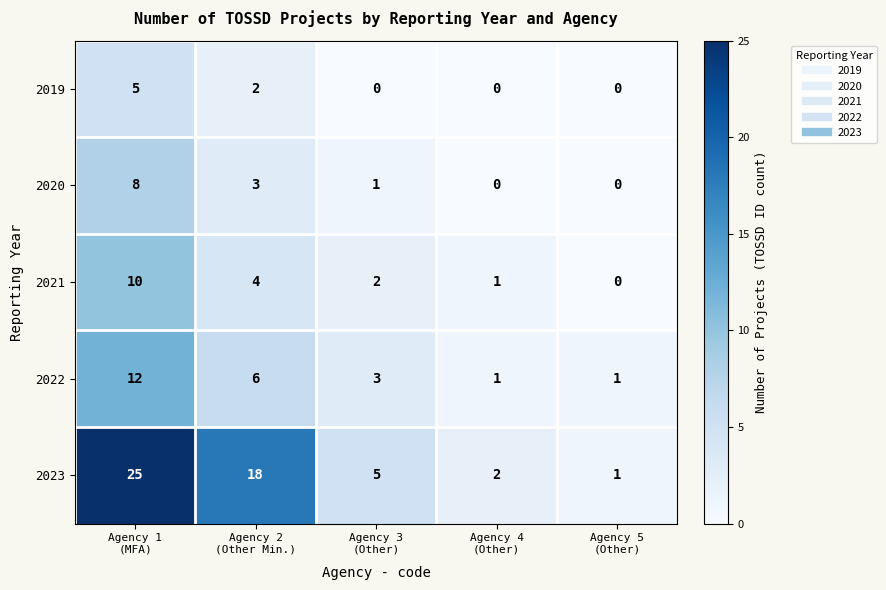

Which series has the largest total across all categories?

2023